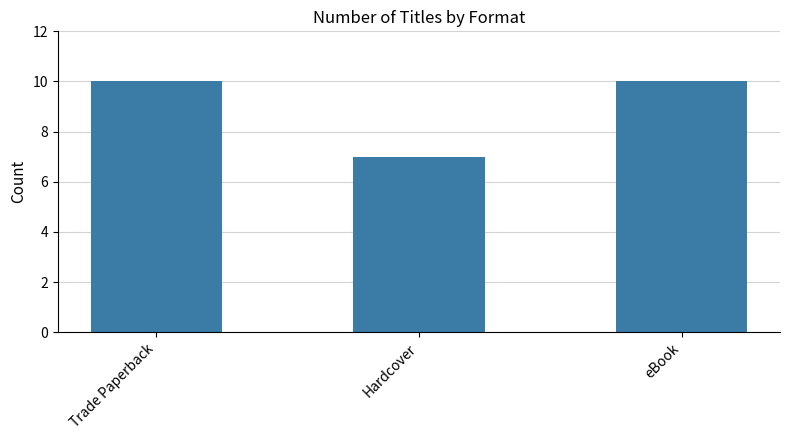

Which category has the lowest value across all series?

Hardcover